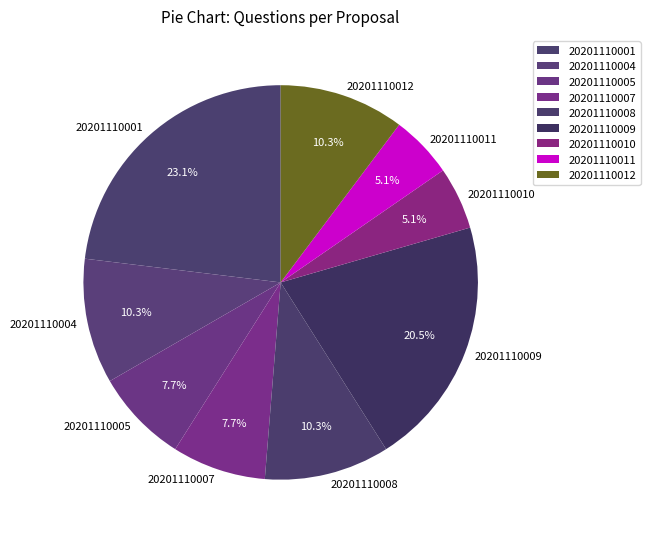

True or false: 20201110011 accounts for 1% of the total.

False